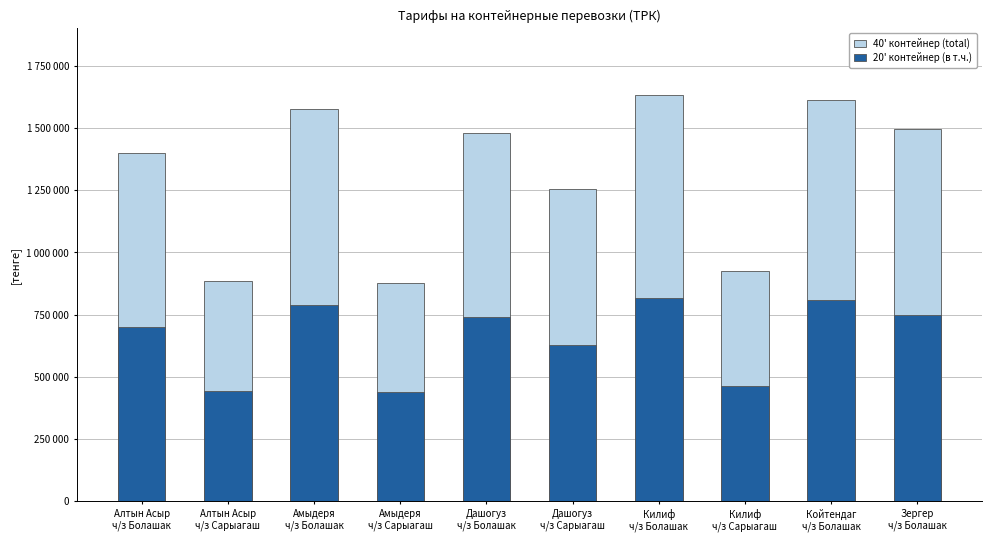

Is it true that 40' контейнер equals 1399650.0 at Алтын Асыр
ч/з Болашак?

True